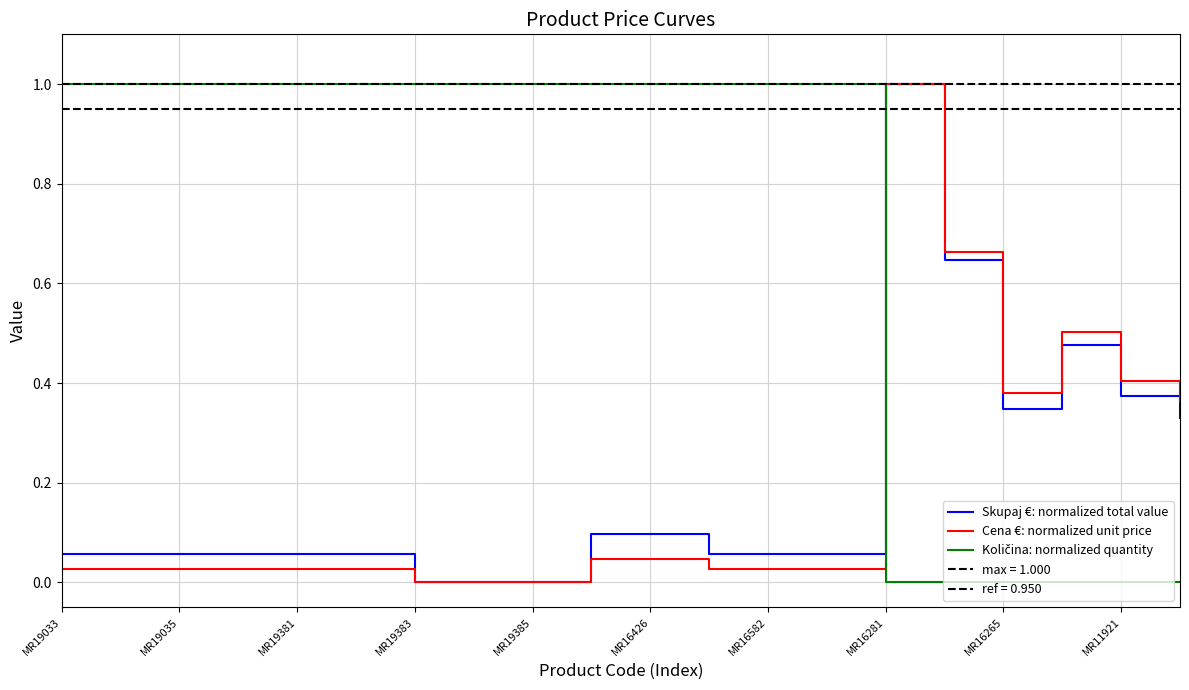

What is the highest value of the Cena €: normalized unit price series?

1.0